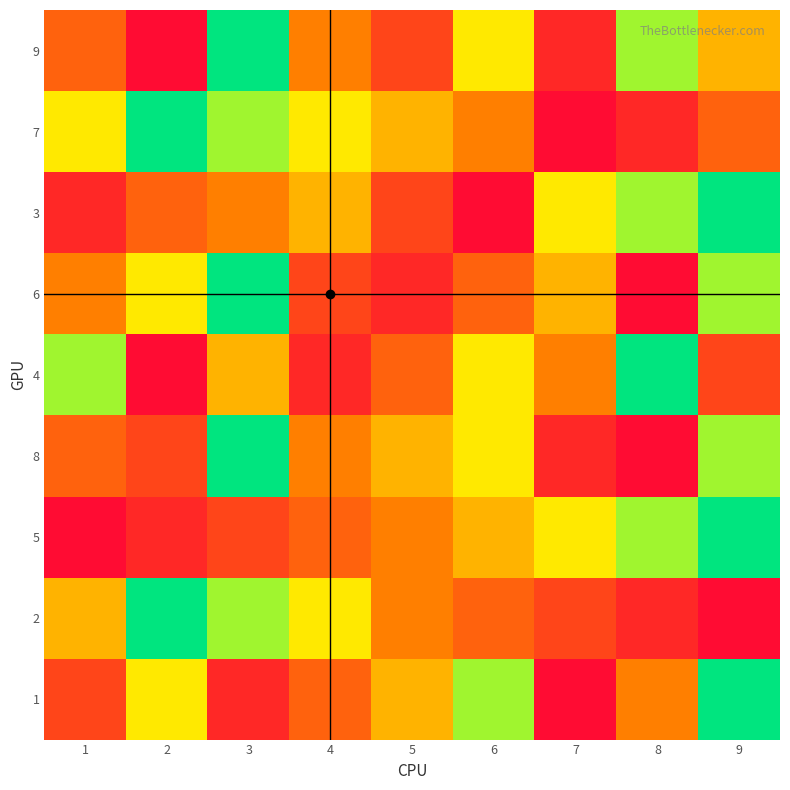

Reading left to right, what are all the values shown in this chart?

9: 1=6	2=9	3=1	4=5	5=7	6=3	7=8	8=2	9=4
7: 1=3	2=1	3=2	4=3	5=4	6=5	7=9	8=8	9=6
3: 1=8	2=6	3=5	4=4	5=7	6=9	7=3	8=2	9=1
6: 1=5	2=3	3=1	4=7	5=8	6=6	7=4	8=9	9=2
4: 1=2	2=9	3=4	4=8	5=6	6=3	7=5	8=1	9=7
8: 1=6	2=7	3=1	4=5	5=4	6=3	7=8	8=9	9=2
5: 1=9	2=8	3=7	4=6	5=5	6=4	7=3	8=2	9=1
2: 1=4	2=1	3=2	4=3	5=5	6=6	7=7	8=8	9=9
1: 1=7	2=3	3=8	4=6	5=4	6=2	7=9	8=5	9=1